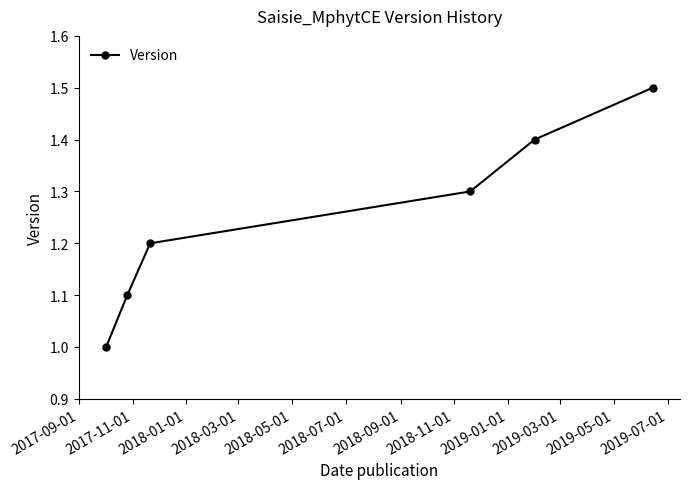

What is the smallest value displayed?

1.0